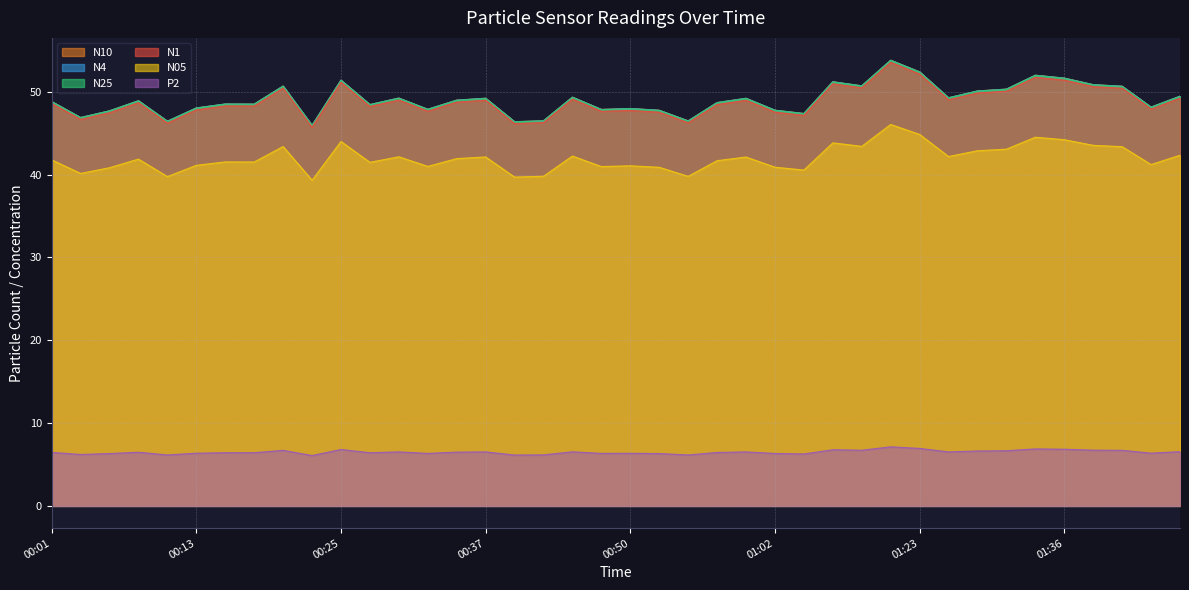

Reading left to right, list all the values displayed in this chart.

N1: 00:01=48.6	00:03=46.7	00:06=47.5	00:08=48.7	00:10=46.2	00:13=47.8	00:15=48.3	00:18=48.3	00:20=50.4	00:23=45.7	00:25=51.1	00:28=48.2	00:30=49.0	00:33=47.6	00:35=48.7	00:37=49.0	00:40=46.1	00:42=46.3	00:45=49.1	00:47=47.6	00:50=47.7	00:52=47.5	00:55=46.2	00:57=48.5	00:59=49.0	01:02=47.5	01:04=47.1	01:15=51.0	01:18=50.5	01:20=53.5	01:23=52.1	01:26=49.0	01:29=49.8	01:31=50.1	01:34=51.7	01:36=51.4	01:39=50.6	01:44=50.4	01:47=47.9	01:50=49.2
N10: 00:01=48.8	00:03=46.9	00:06=47.7	00:08=48.9	00:10=46.4	00:13=48.0	00:15=48.5	00:18=48.5	00:20=50.7	00:23=45.9	00:25=51.4	00:28=48.5	00:30=49.2	00:33=47.9	00:35=49.0	00:37=49.2	00:40=46.4	00:42=46.5	00:45=49.3	00:47=47.9	00:50=48.0	00:52=47.8	00:55=46.5	00:57=48.7	00:59=49.2	01:02=47.8	01:04=47.4	01:15=51.2	01:18=50.7	01:20=53.8	01:23=52.4	01:26=49.3	01:29=50.1	01:31=50.3	01:34=52.0	01:36=51.6	01:39=50.9	01:44=50.7	01:47=48.1	01:50=49.5
N05: 00:01=41.8	00:03=40.1	00:06=40.8	00:08=41.9	00:10=39.8	00:13=41.1	00:15=41.5	00:18=41.5	00:20=43.4	00:23=39.3	00:25=44.0	00:28=41.5	00:30=42.1	00:33=41.0	00:35=41.9	00:37=42.1	00:40=39.7	00:42=39.8	00:45=42.2	00:47=41.0	00:50=41.0	00:52=40.9	00:55=39.8	00:57=41.7	00:59=42.1	01:02=40.9	01:04=40.5	01:15=43.8	01:18=43.4	01:20=46.0	01:23=44.8	01:26=42.2	01:29=42.9	01:31=43.1	01:34=44.5	01:36=44.2	01:39=43.5	01:44=43.4	01:47=41.2	01:50=42.3
N25: 00:01=48.8	00:03=46.9	00:06=47.7	00:08=48.9	00:10=46.4	00:13=48.0	00:15=48.5	00:18=48.5	00:20=50.6	00:23=45.9	00:25=51.4	00:28=48.4	00:30=49.2	00:33=47.9	00:35=49.0	00:37=49.2	00:40=46.4	00:42=46.5	00:45=49.3	00:47=47.8	00:50=47.9	00:52=47.7	00:55=46.5	00:57=48.7	00:59=49.2	01:02=47.7	01:04=47.3	01:15=51.2	01:18=50.7	01:20=53.8	01:23=52.4	01:26=49.2	01:29=50.1	01:31=50.3	01:34=52.0	01:36=51.6	01:39=50.8	01:44=50.6	01:47=48.1	01:50=49.4
N4: 00:01=48.8	00:03=46.9	00:06=47.7	00:08=48.9	00:10=46.4	00:13=48.0	00:15=48.5	00:18=48.5	00:20=50.7	00:23=45.9	00:25=51.4	00:28=48.4	00:30=49.2	00:33=47.9	00:35=49.0	00:37=49.2	00:40=46.4	00:42=46.5	00:45=49.3	00:47=47.9	00:50=48.0	00:52=47.8	00:55=46.5	00:57=48.7	00:59=49.2	01:02=47.8	01:04=47.4	01:15=51.2	01:18=50.7	01:20=53.8	01:23=52.4	01:26=49.3	01:29=50.1	01:31=50.3	01:34=52.0	01:36=51.6	01:39=50.8	01:44=50.6	01:47=48.1	01:50=49.5
P2: 00:01=6.5	00:03=6.2	00:06=6.3	00:08=6.5	00:10=6.2	00:13=6.4	00:15=6.4	00:18=6.4	00:20=6.7	00:23=6.1	00:25=6.8	00:28=6.4	00:30=6.5	00:33=6.3	00:35=6.5	00:37=6.5	00:40=6.1	00:42=6.2	00:45=6.5	00:47=6.3	00:50=6.3	00:52=6.3	00:55=6.2	00:57=6.5	00:59=6.5	01:02=6.3	01:04=6.3	01:15=6.8	01:18=6.7	01:20=7.1	01:23=6.9	01:26=6.5	01:29=6.6	01:31=6.7	01:34=6.9	01:36=6.8	01:39=6.7	01:44=6.7	01:47=6.4	01:50=6.5